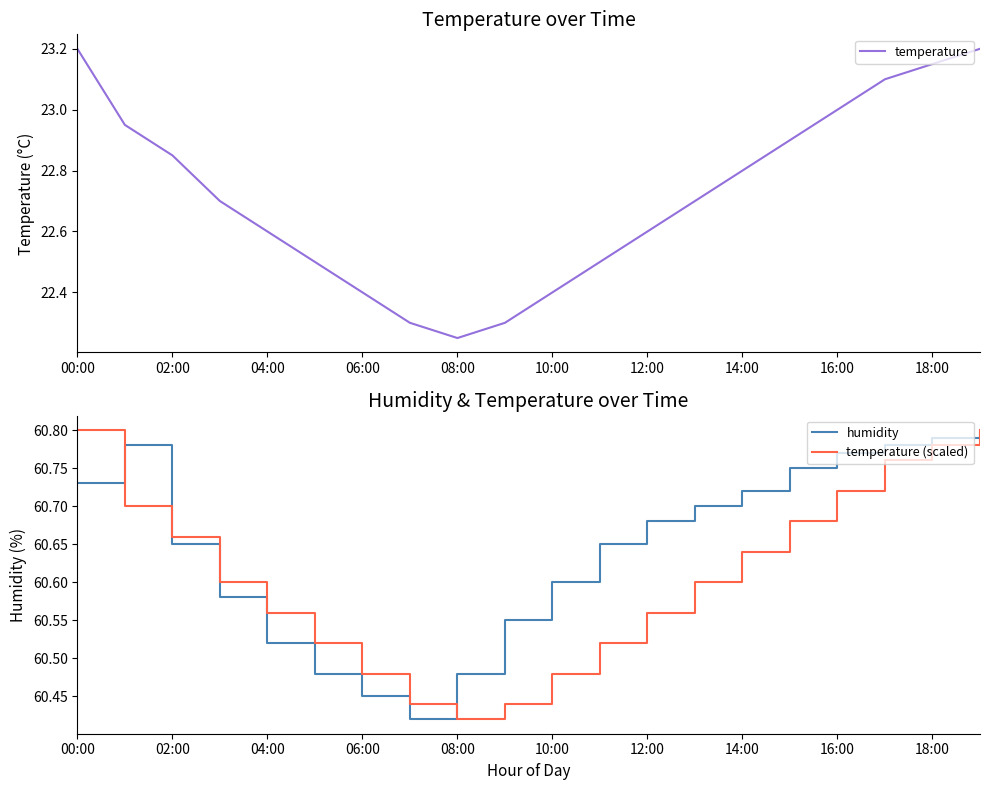

What is the sum of the temperature values at 00:00 and 04:00?

45.8